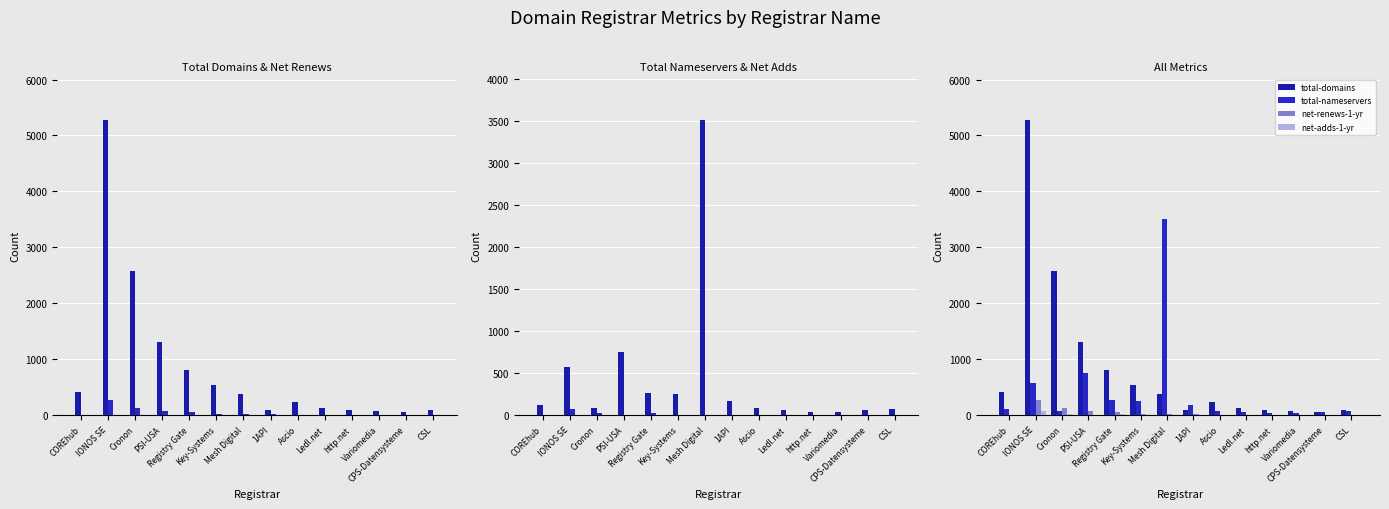

Rank the categories by net-adds-1-yr value from lowest to highest.

COREhub, 1API, Variomedia, CPS-Datensysteme, CSL, Mesh Digital, Ascio, http.net, Ledl.net, Key-Systems, PSI-USA, Registry Gate, Cronon, IONOS SE